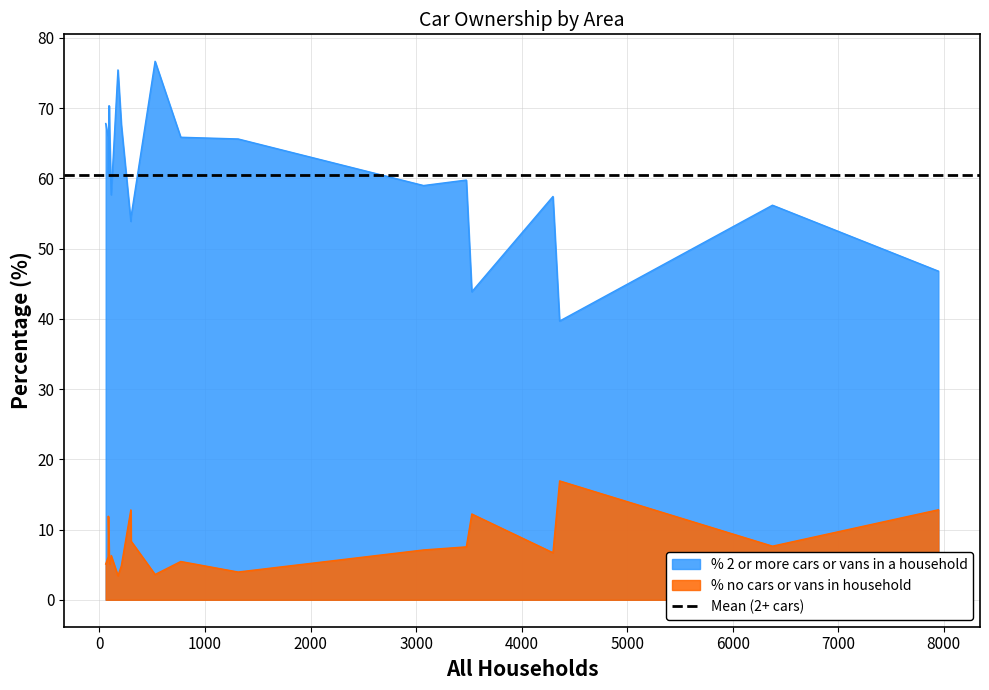

True or false: % no cars or vans in household and % 2 or more cars or vans in a household cross at least once.

False